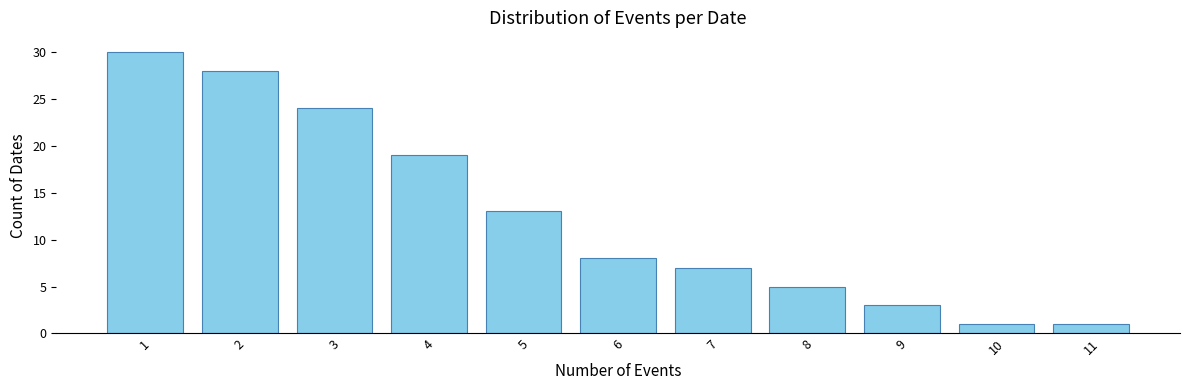

Reading right to left, extract all data points from this chart.

1	1	3	5	7	8	13	19	24	28	30